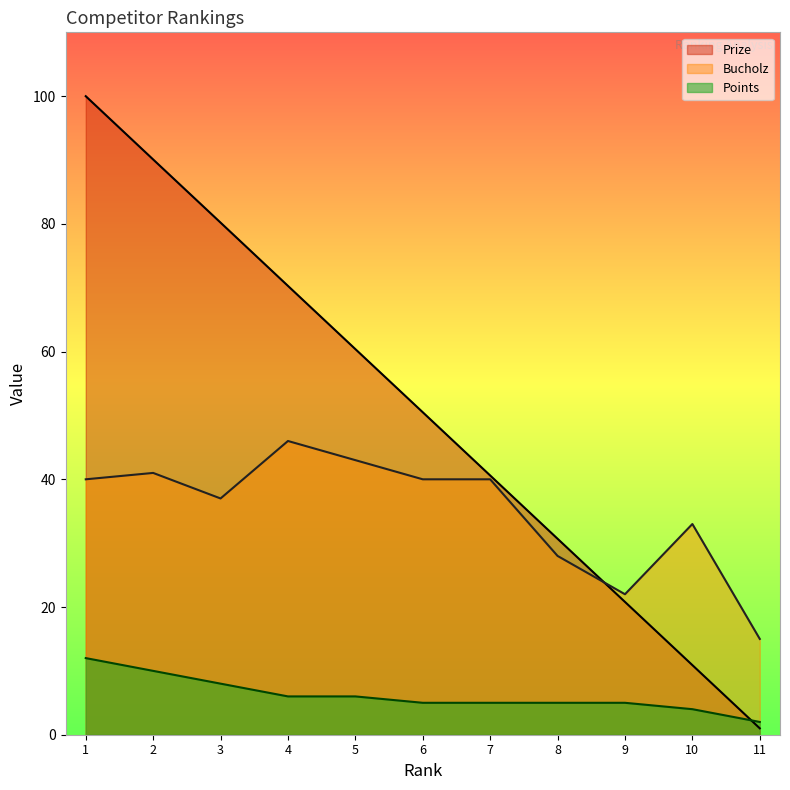

Between 2 and 4, which series saw the biggest shift?

Prize